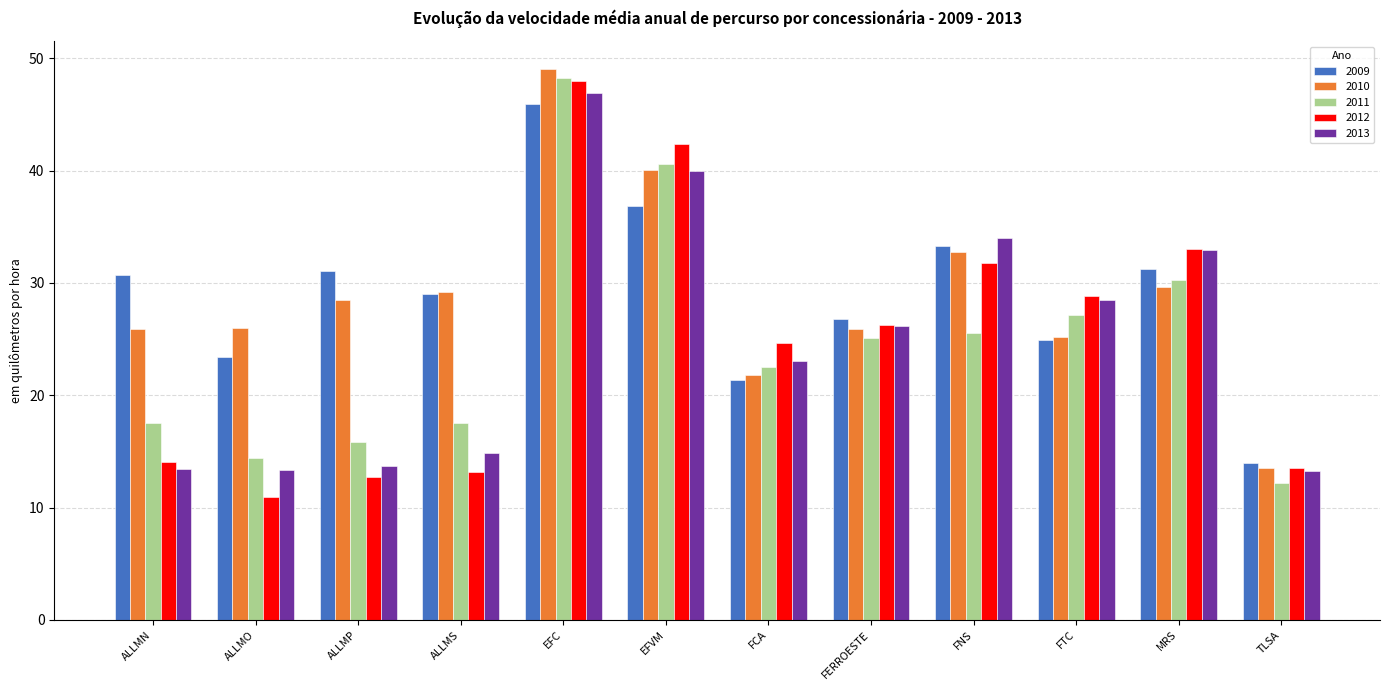

Is it true that 2011 equals 15.9 at ALLMP?

True